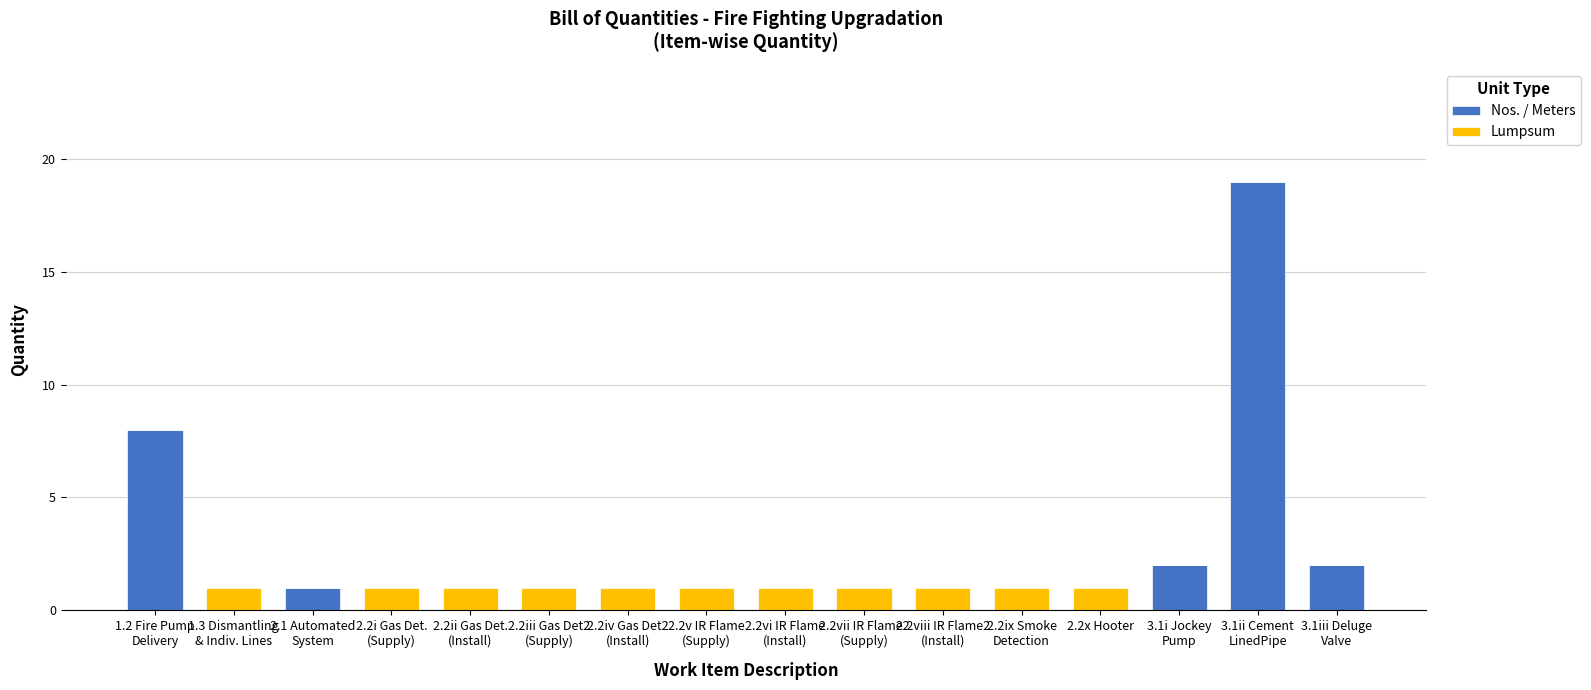

What is the sum of all Nos. / Meters values?

32